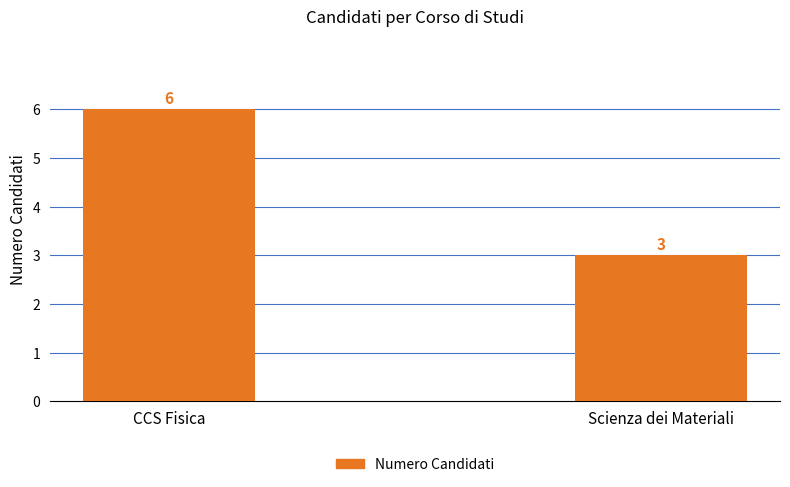

List the labels in order of value, largest first.

CCS Fisica, Scienza dei Materiali